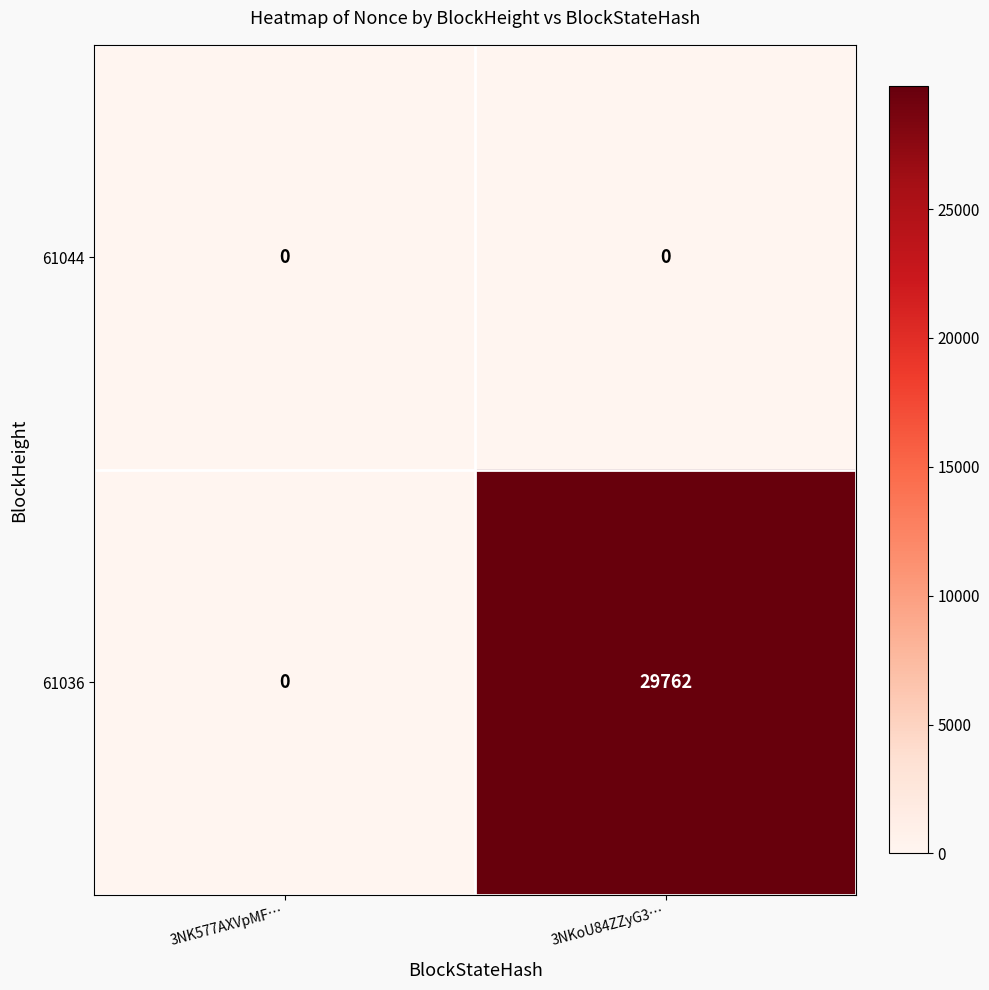

What is the greatest value displayed?

29762